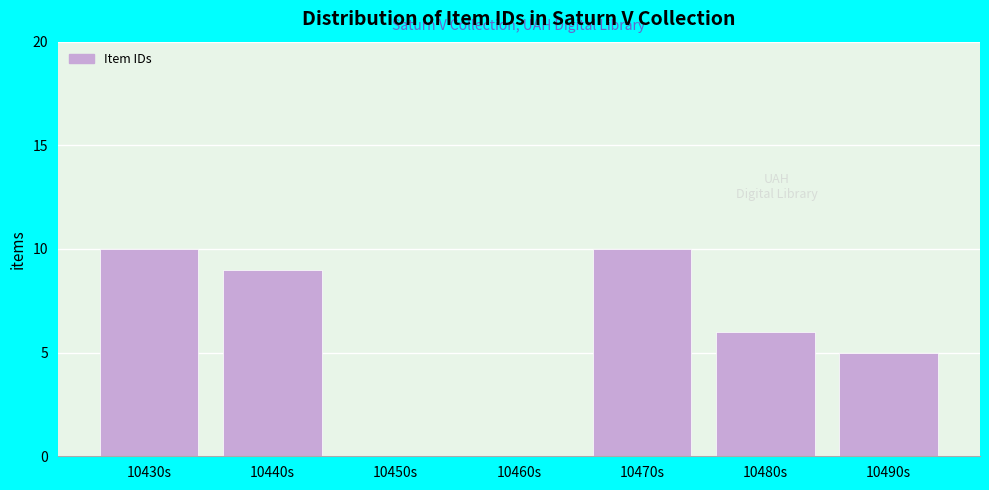

Reading left to right, list all the values displayed in this chart.

10430s=10	10440s=9	10450s=0	10460s=0	10470s=10	10480s=6	10490s=5